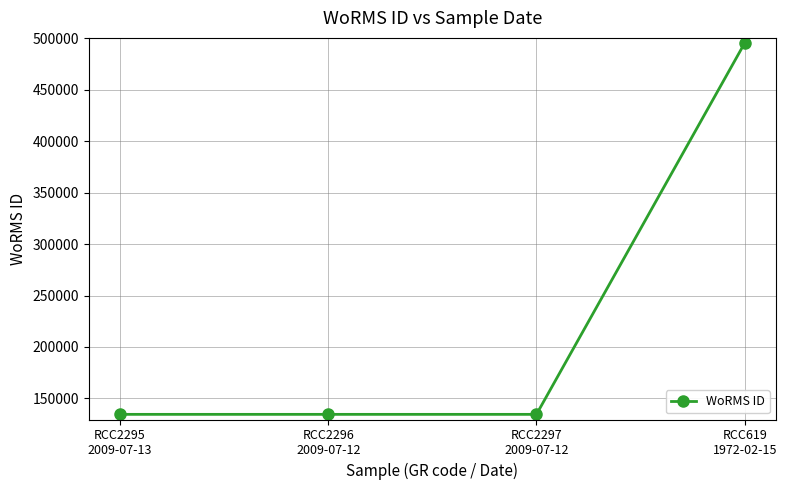

What position from the left is RCC2295
2009-07-13?

1